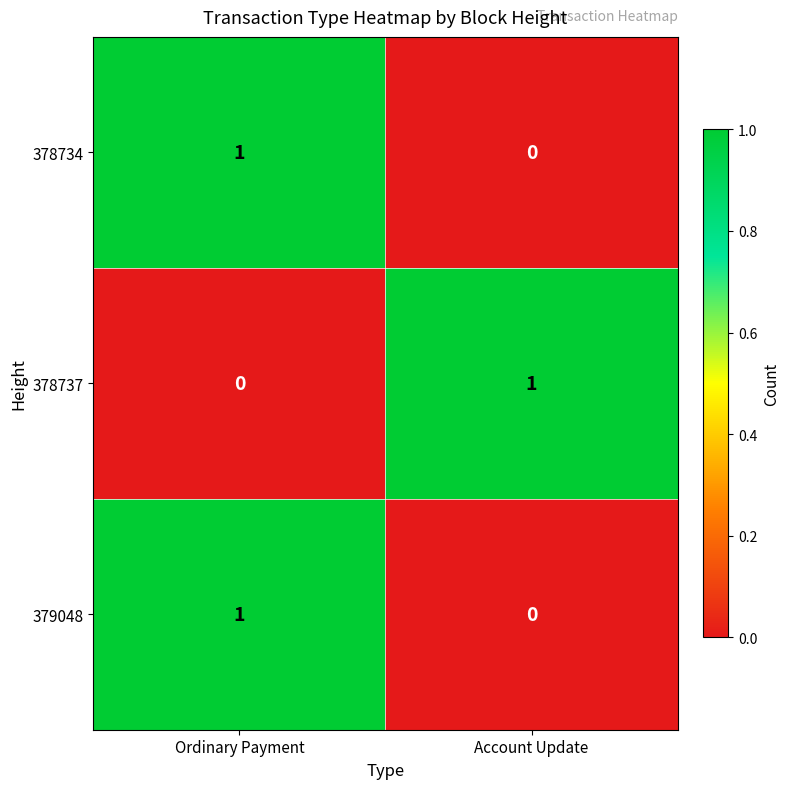

At which category is the sum across all series the highest?

Ordinary Payment